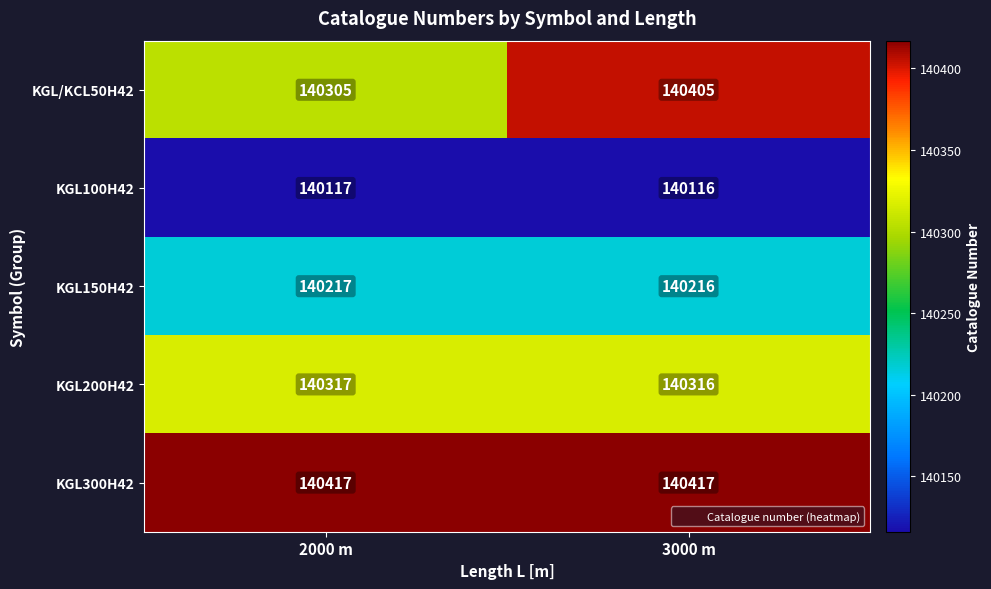

Rank the series by their maximum value, from lowest to highest.

KGL100H42, KGL150H42, KGL200H42, KGL/KCL50H42, KGL300H42